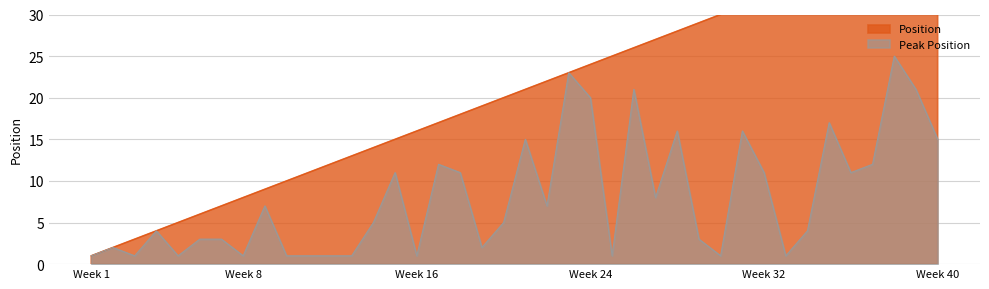

At how many categories does at least one series exceed 8?

32